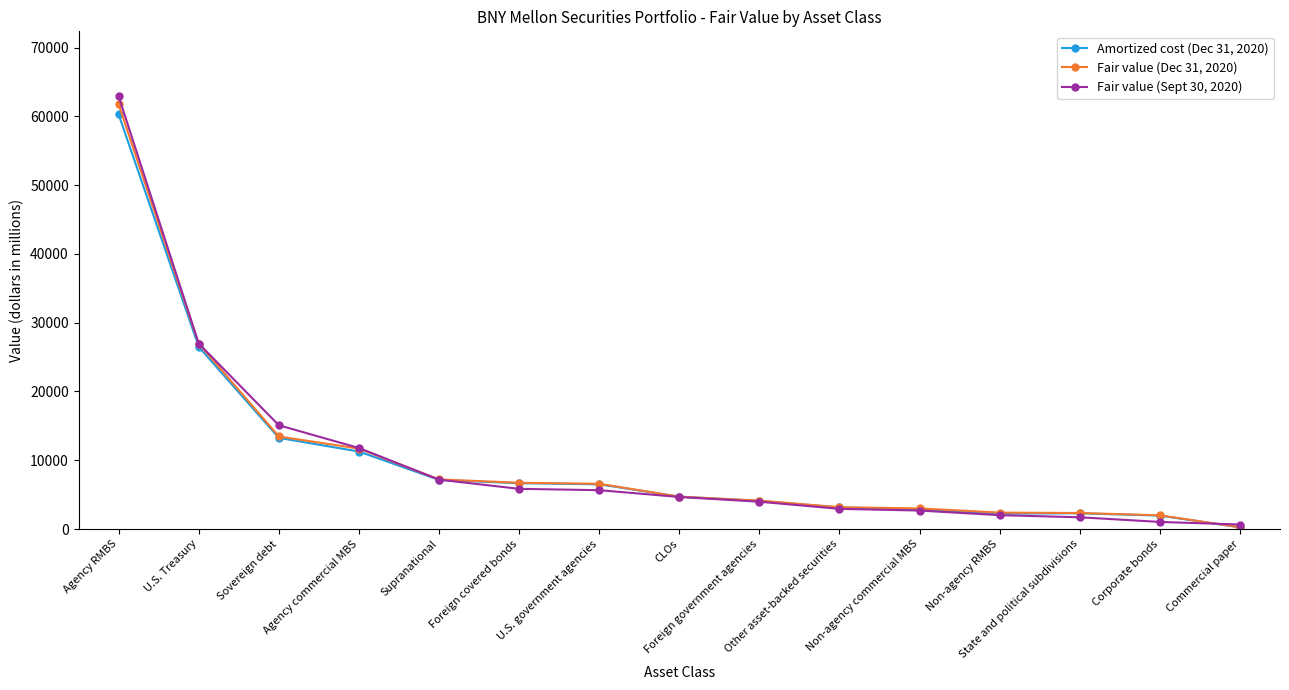

At which label does Fair value (Sept 30, 2020) first exceed 4657?

Agency RMBS